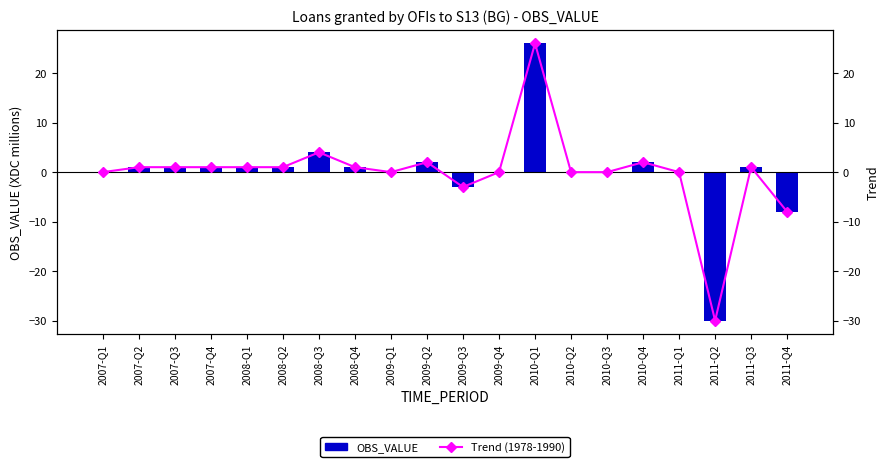

Between 2011-Q2 and 2009-Q1, which is larger?

2009-Q1